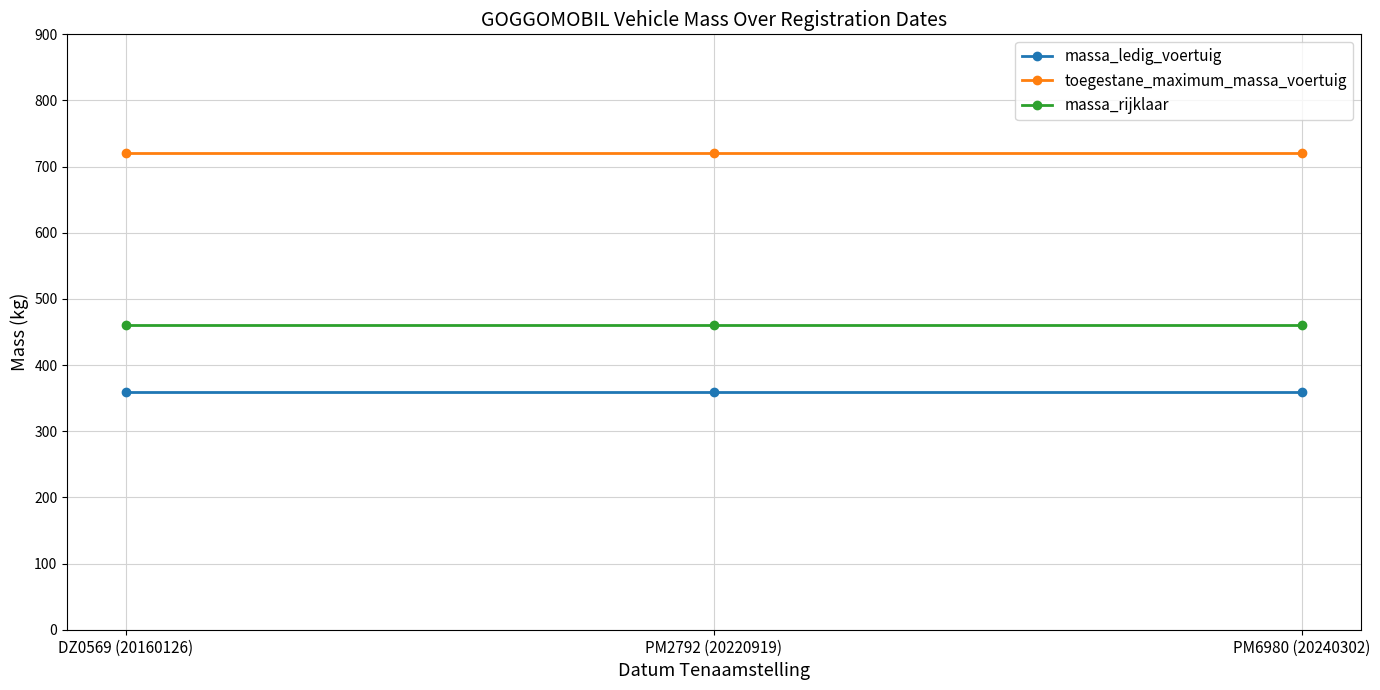

What is the spread (max minus min) of values at PM6980 (20240302)?

360